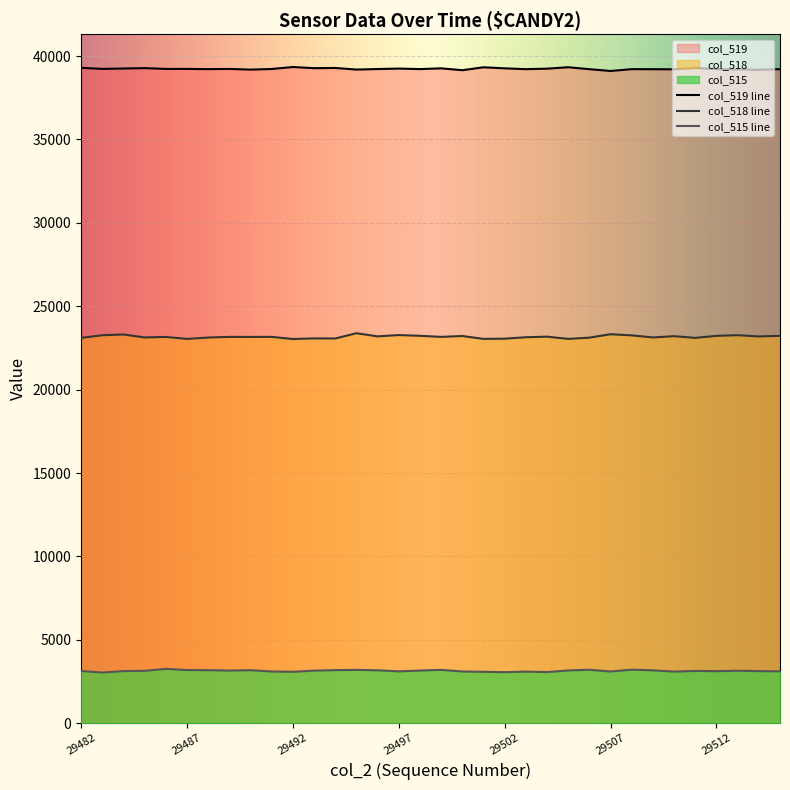

What is the value of the 24th point from the left?

3165